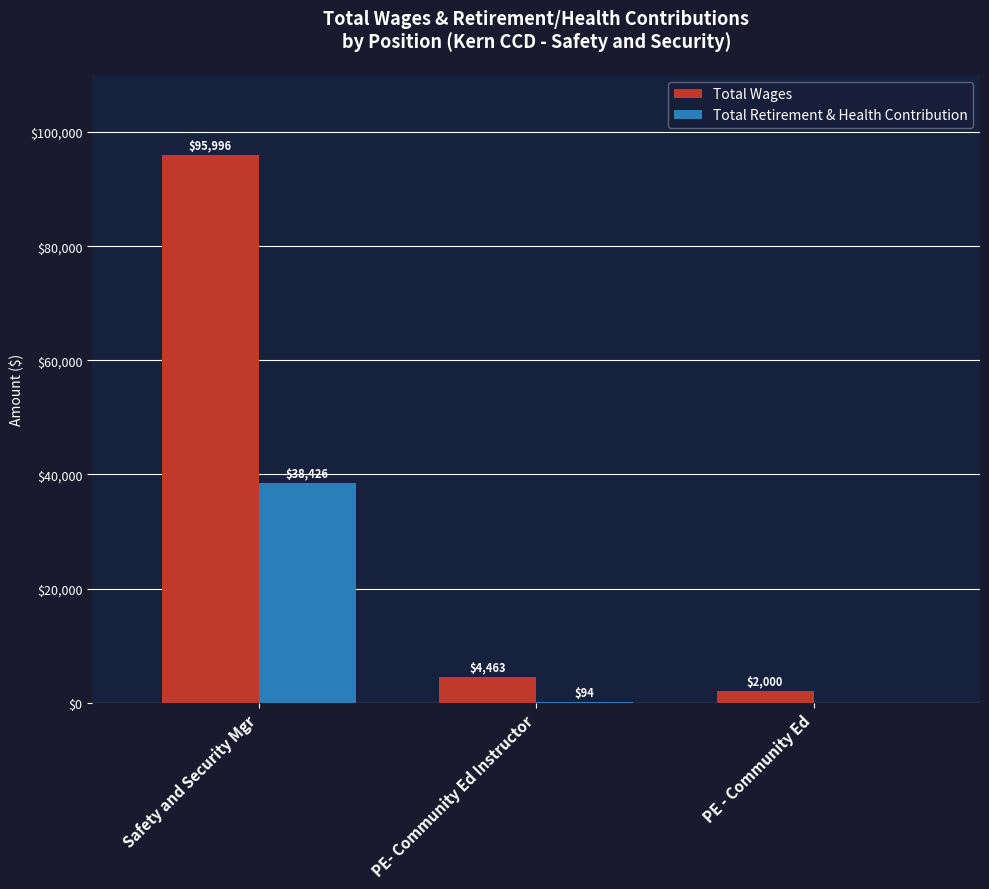

At which category does the chart reach its peak across all series?

Safety and Security Mgr